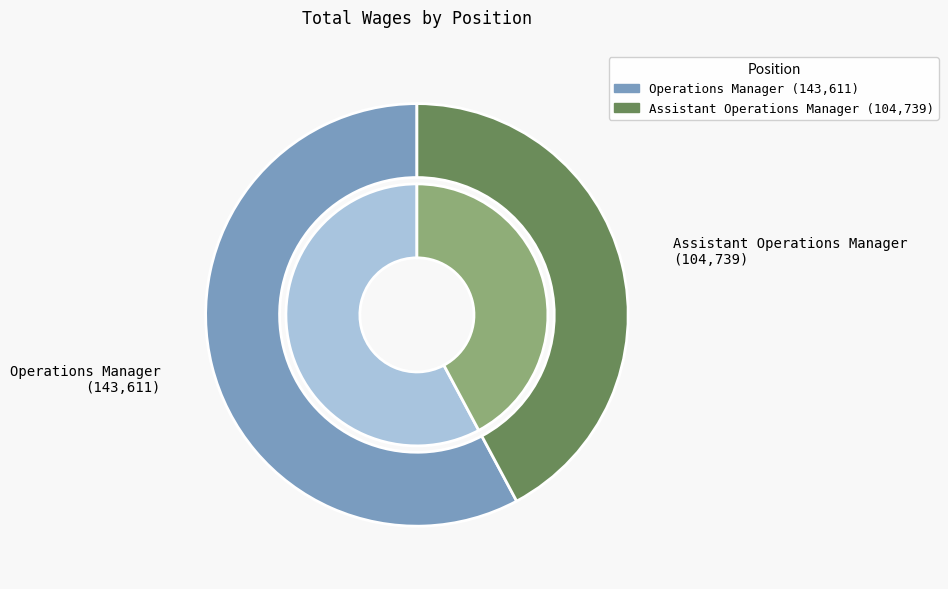

How many segments does this pie chart have?

2